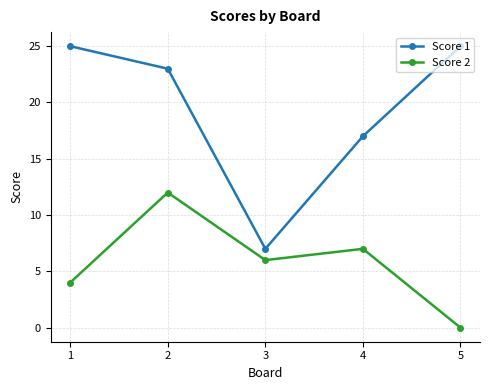

True or false: Score 2 and Score 1 cross at least once.

False